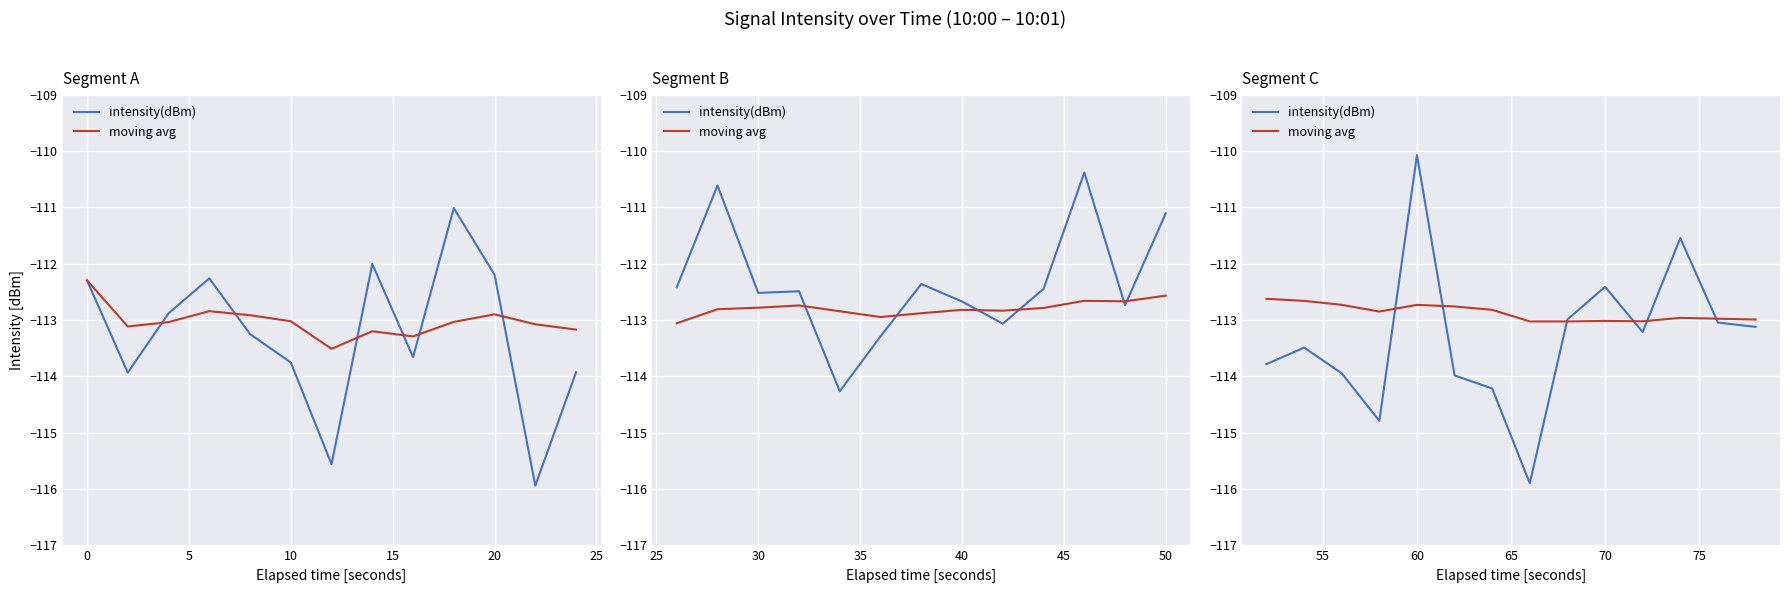

How many interior local peaks does the moving avg series have?

3